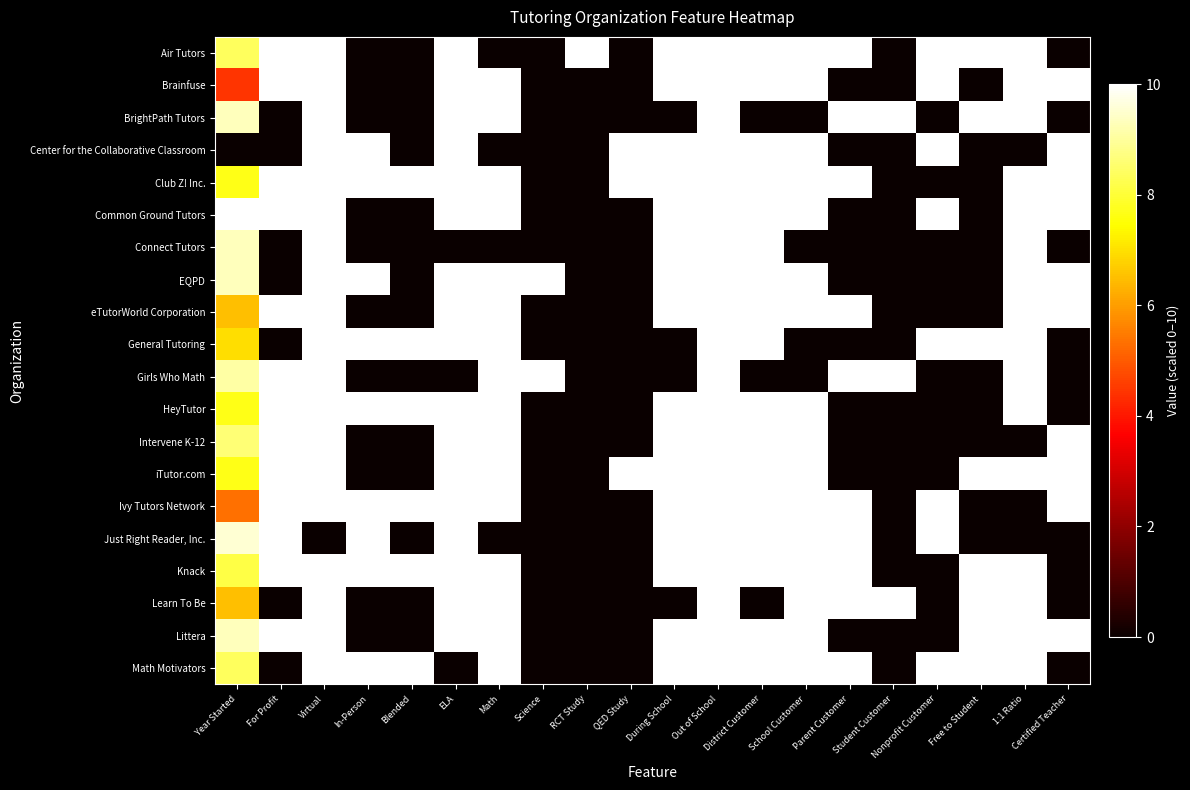

At Science, list the series in order from smallest to largest.

Air Tutors, Brainfuse, BrightPath Tutors, Center for the Collaborative Classroom, Club Z! Inc., Common Ground Tutors, Connect Tutors, eTutorWorld Corporation, General Tutoring, HeyTutor, Intervene K-12, iTutor.com, Ivy Tutors Network, Just Right Reader, Inc., Knack, Learn To Be, Littera, Math Motivators, EQPD, Girls Who Math